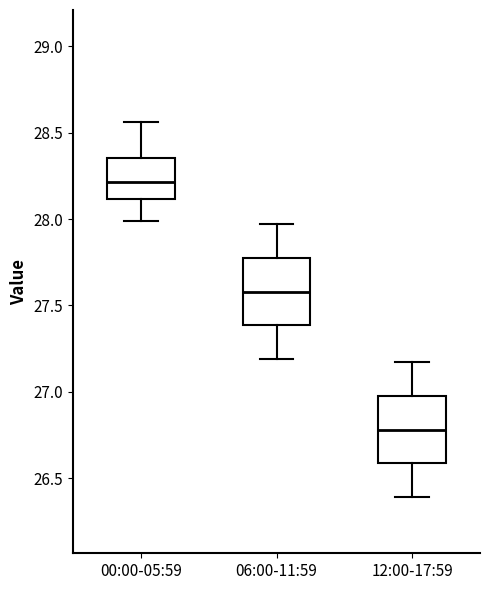

Which box's median line is the highest?

00:00-05:59